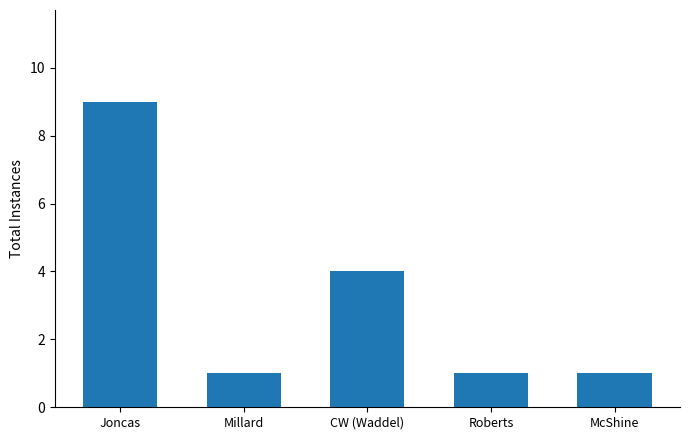

The chart shows a value of 1 at Roberts. True or false?

True